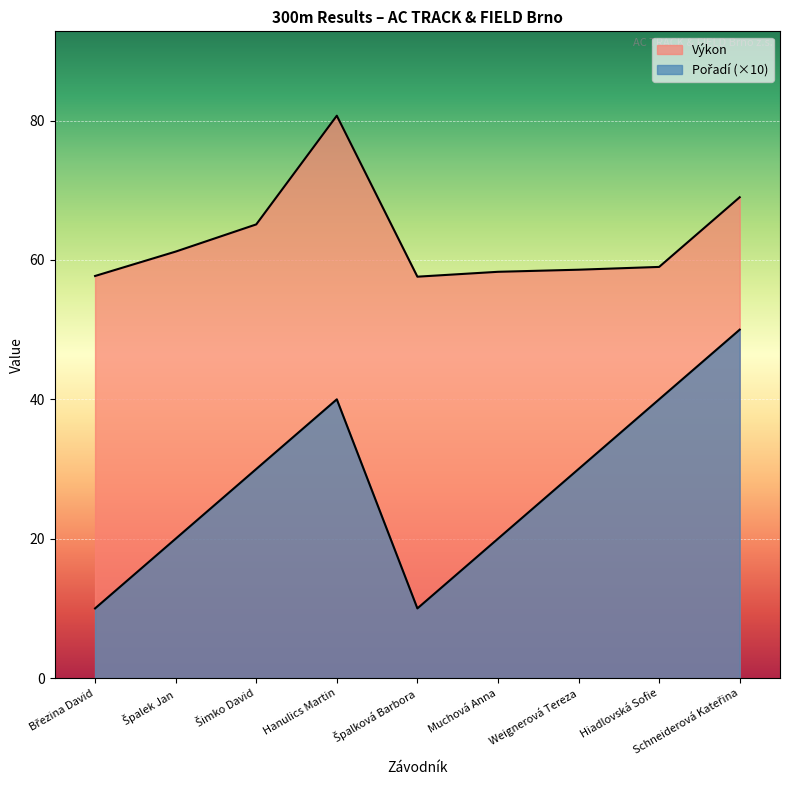

What is the difference between the second highest and second lowest values in the Pořadí series?

30.0